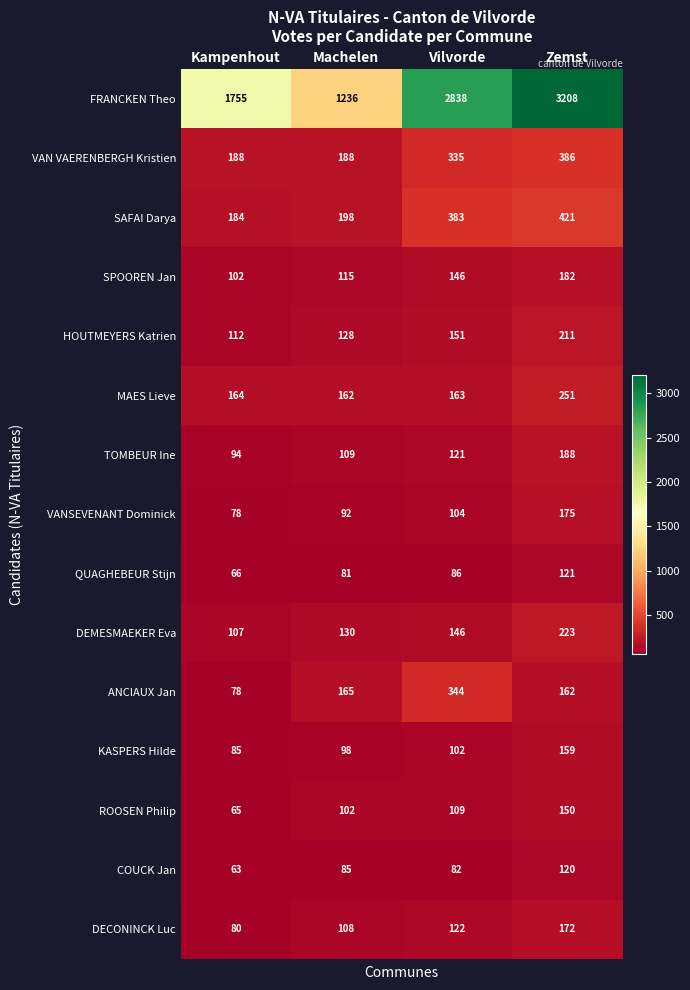

What is the difference between the QUAGHEBEUR Stijn values at Zemst and Machelen?

40